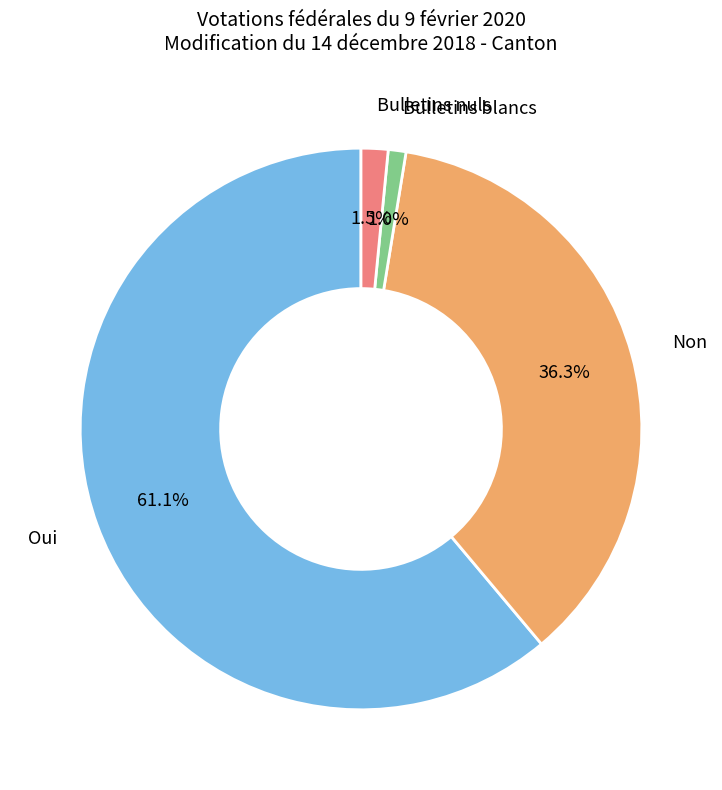

Combined, do Bulletins nuls and Bulletins blancs account for over 50%?

No